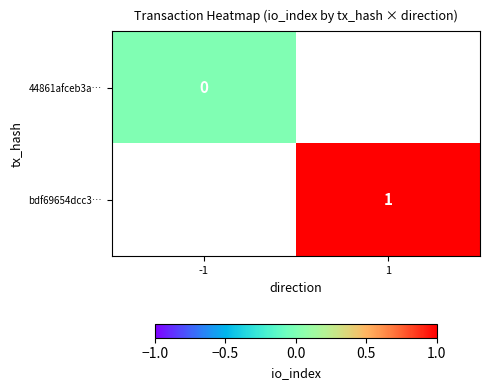

The bdf69654dcc3… series shows 0 at 1. True or false?

False